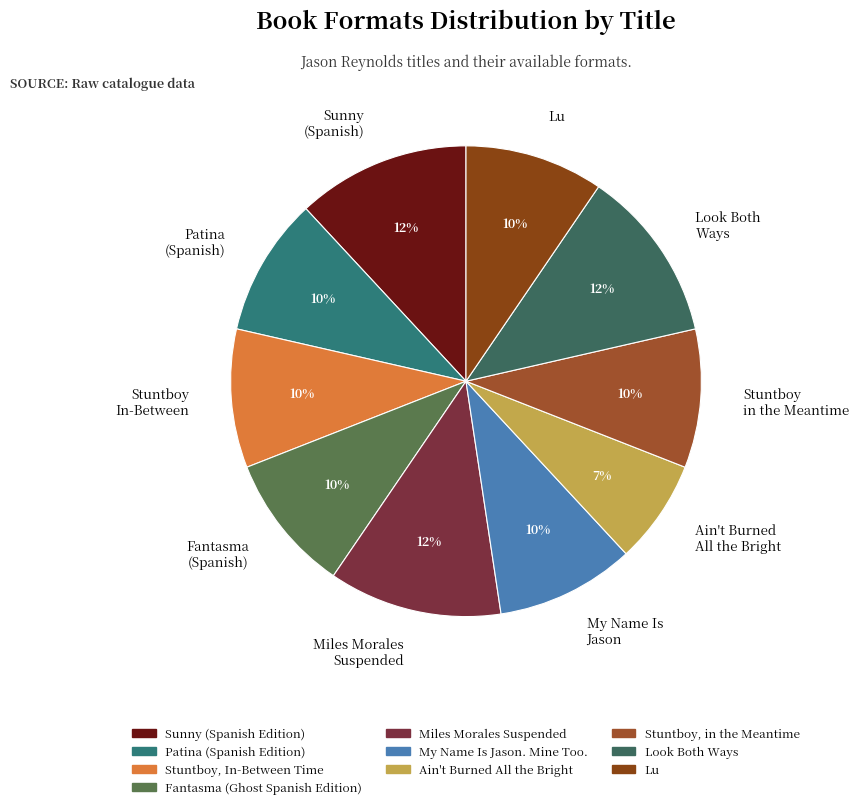

Is there any slice that represents more than half of the pie?

No